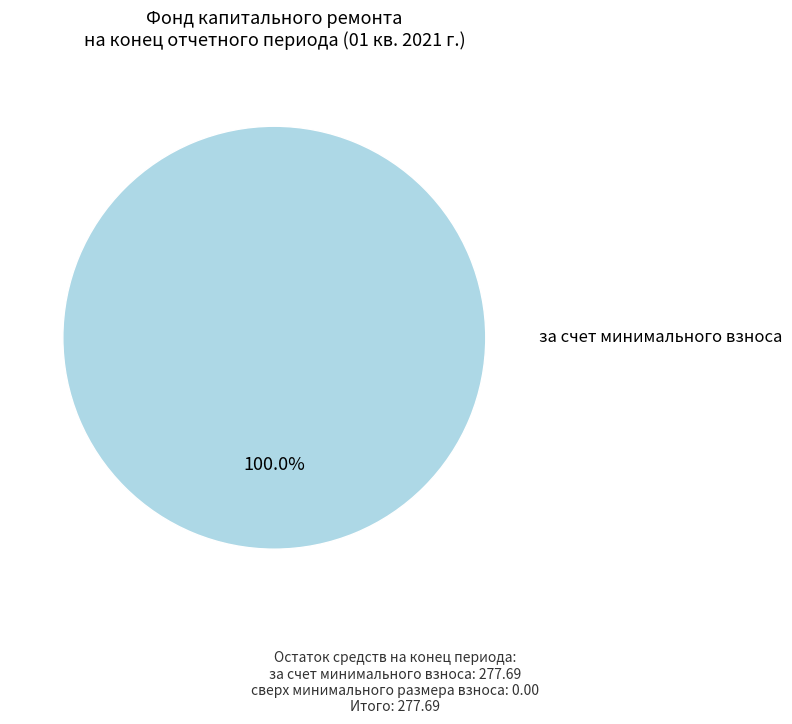

Is there any slice that represents more than half of the pie?

Yes